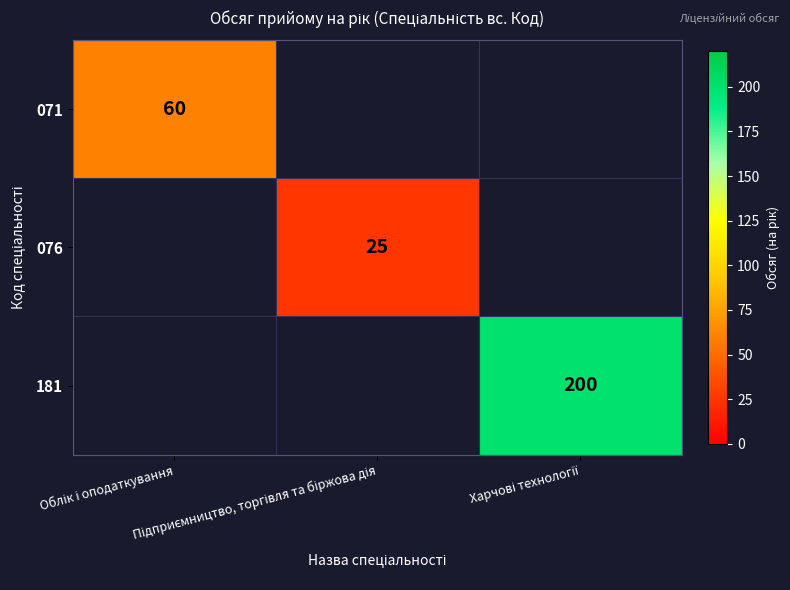

Rank the series at Облік і оподаткування from highest to lowest value.

071, 076, 181